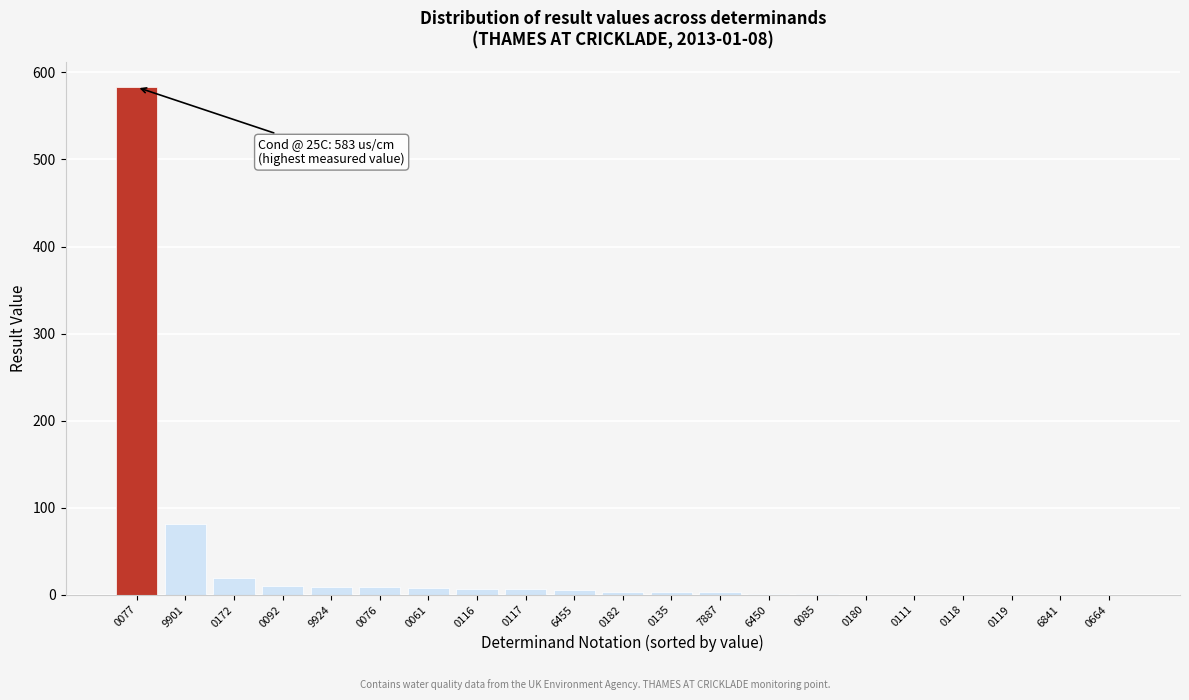

At which label is the value closest to 291?

9901